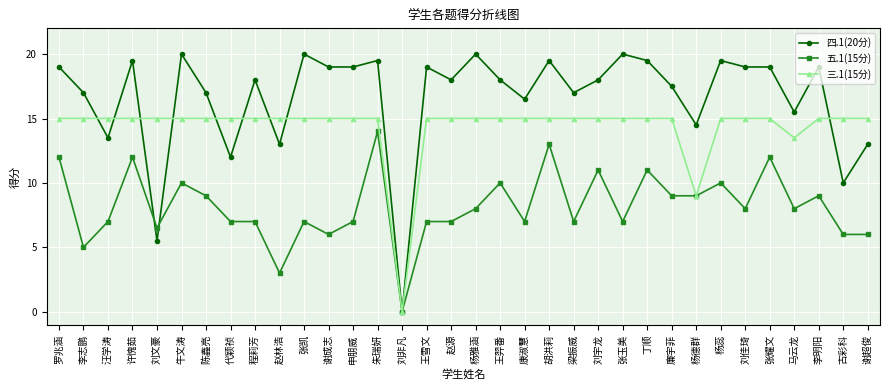

List the series in order of their peak value, lowest first.

五.1(15分), 三.1(15分), 四.1(20分)